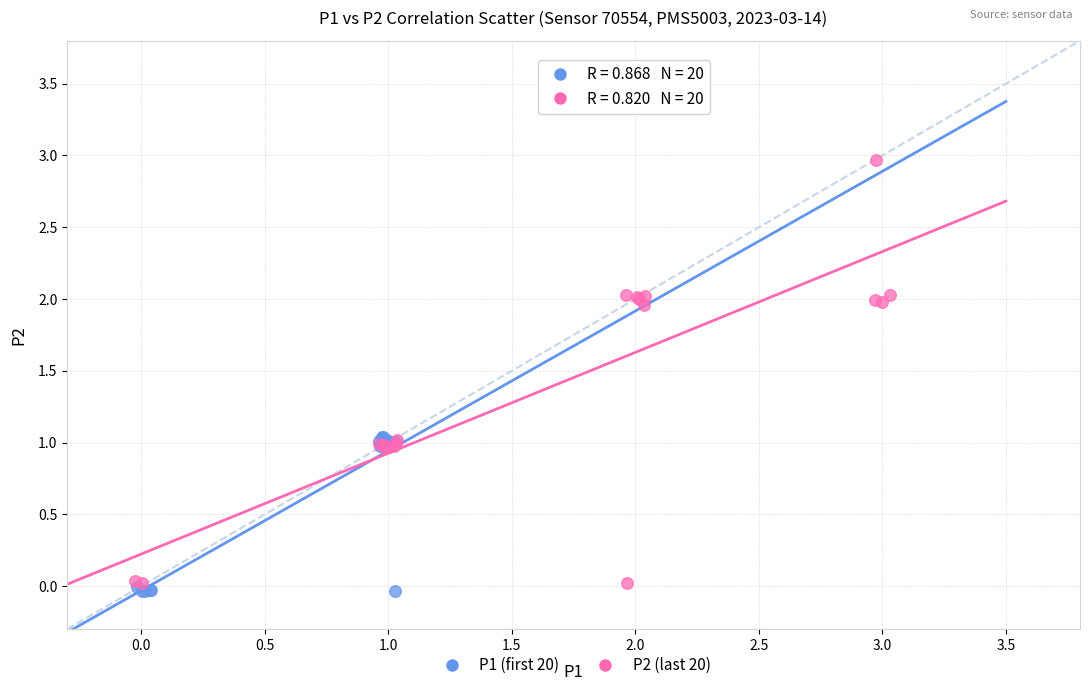

What are all the series names shown in the legend?

P1 (first 20), P2 (last 20)